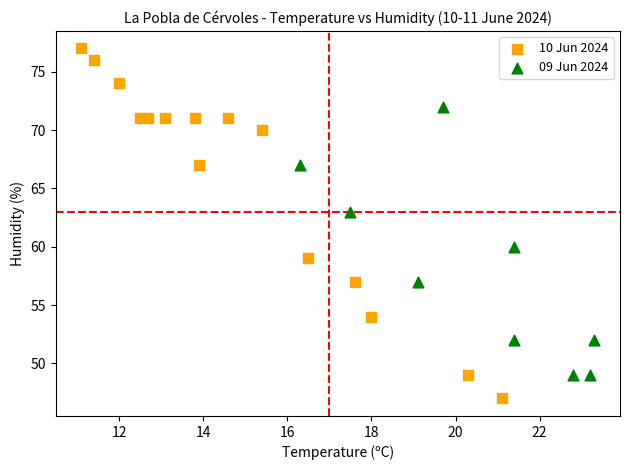

Which series has the largest Y range (max minus min)?

10 Jun 2024